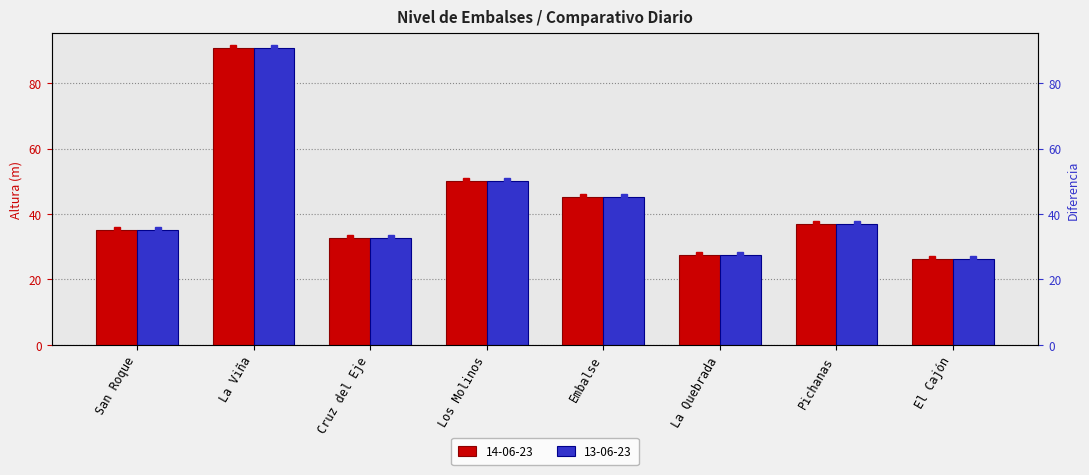

At which label does 13-06-23 reach its minimum?

El Cajón